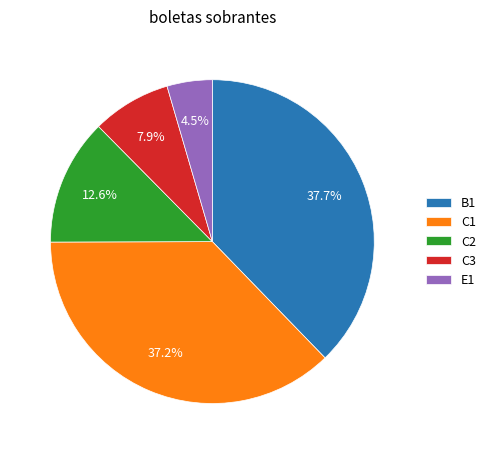

Is there any slice that represents more than half of the pie?

No